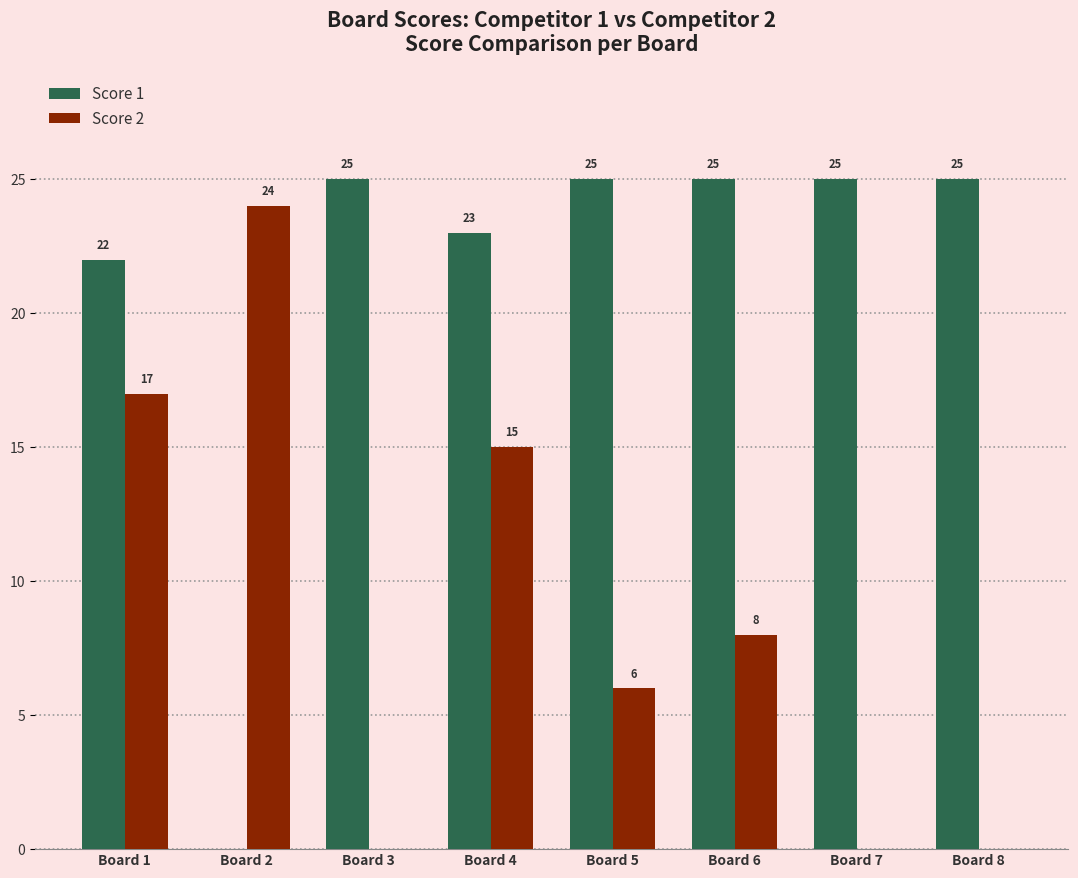

The value of Score 2 at Board 1 is 8. True or false?

False